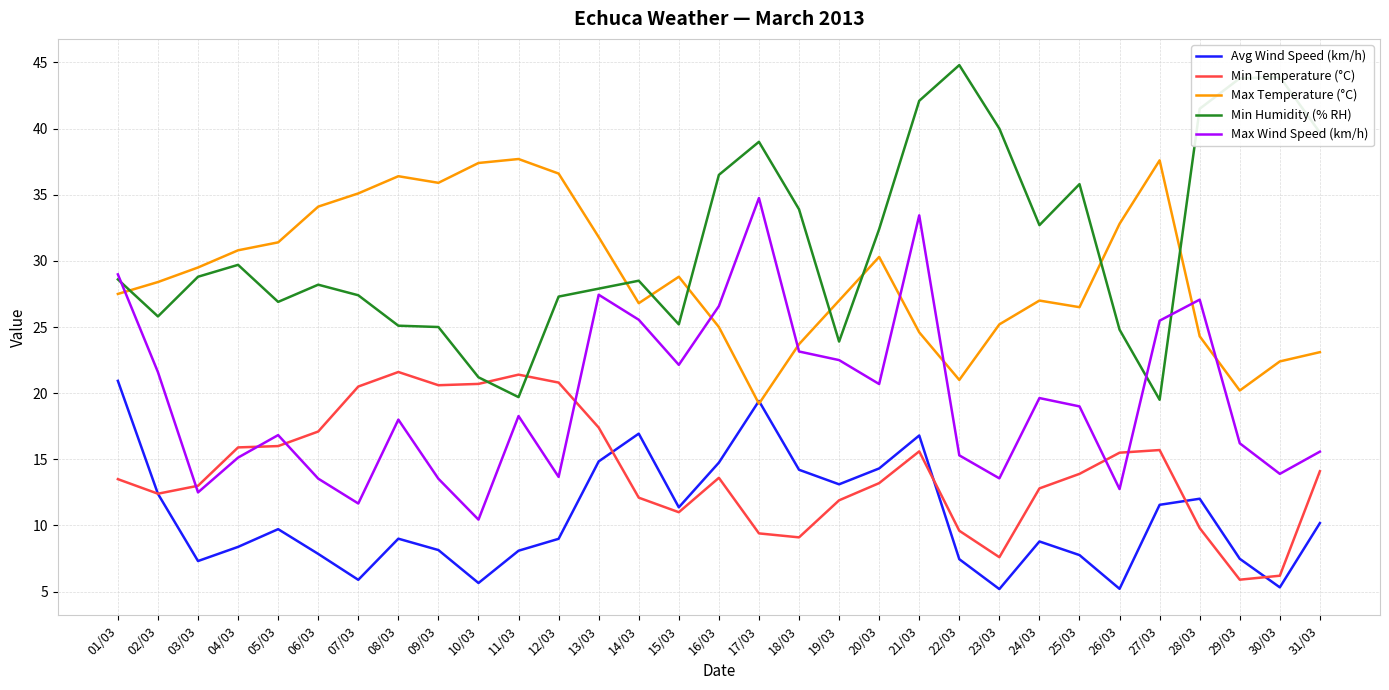

At which category does Max Temperature (°C) reach its first local valley?

09/03